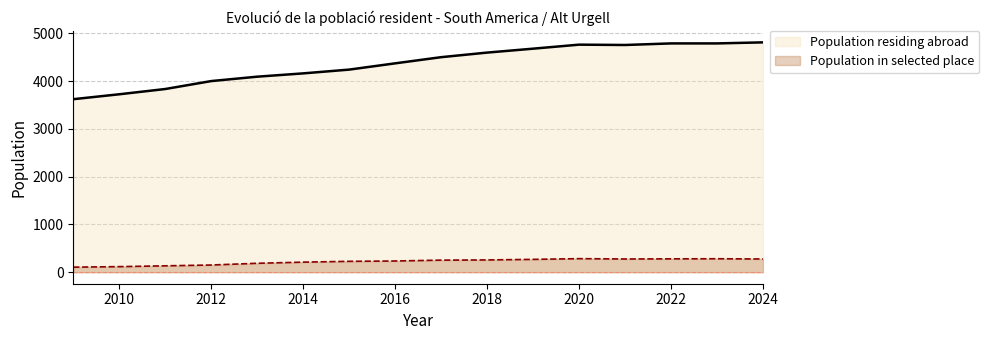

What is the highest value of the Population residing abroad series?

4809